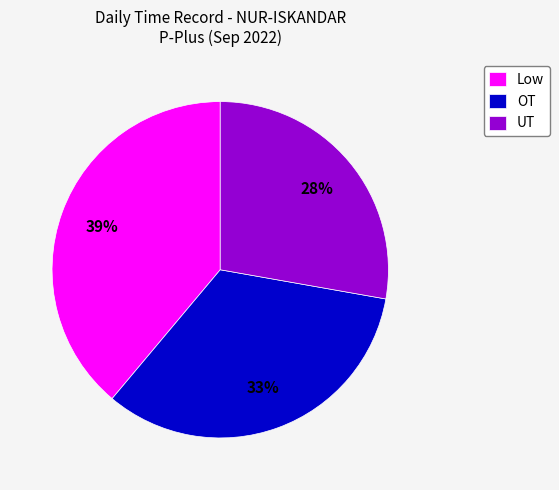

Rank the categories by value from lowest to highest.

UT, OT, Low